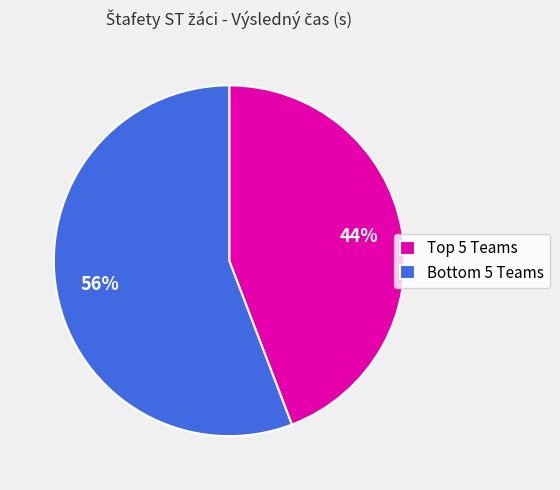

To the nearest percent, what is the average slice percentage?

50%